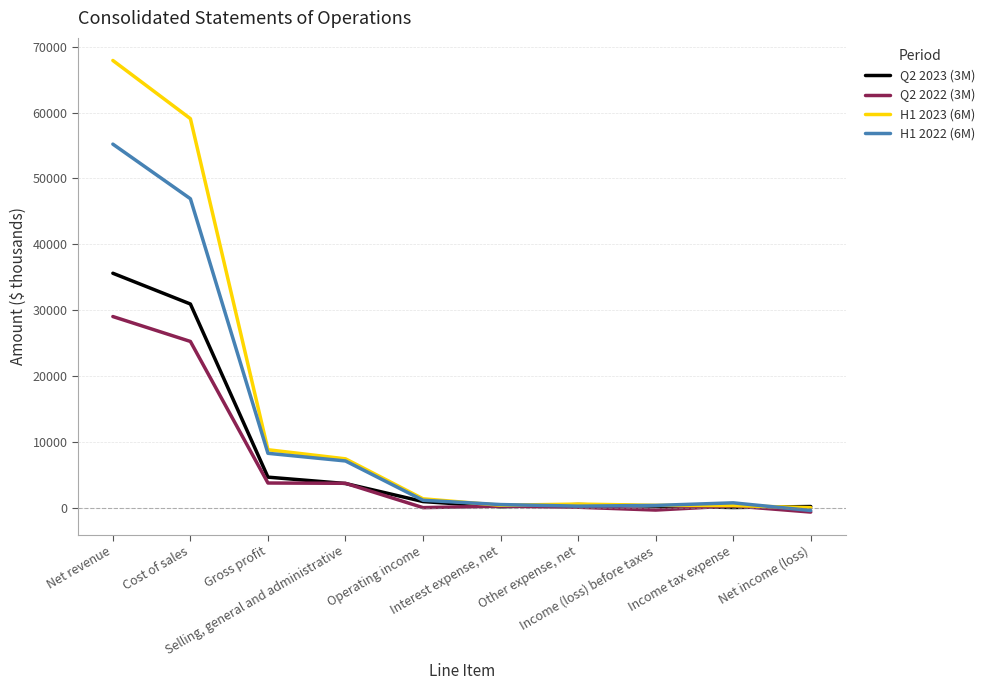

True or false: H1 2023 (6M) has a value of 7449 at Selling, general and administrative.

True